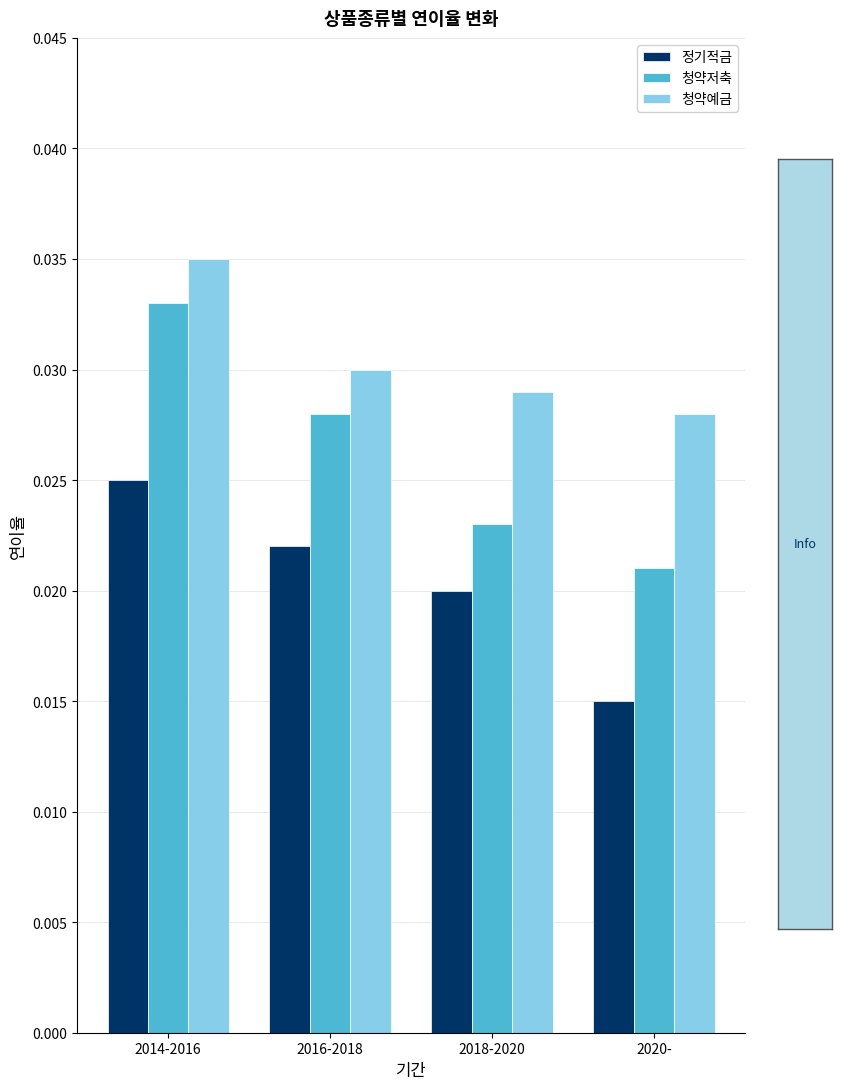

Rank the series at 2014-2016 from highest to lowest value.

청약예금, 청약저축, 정기적금